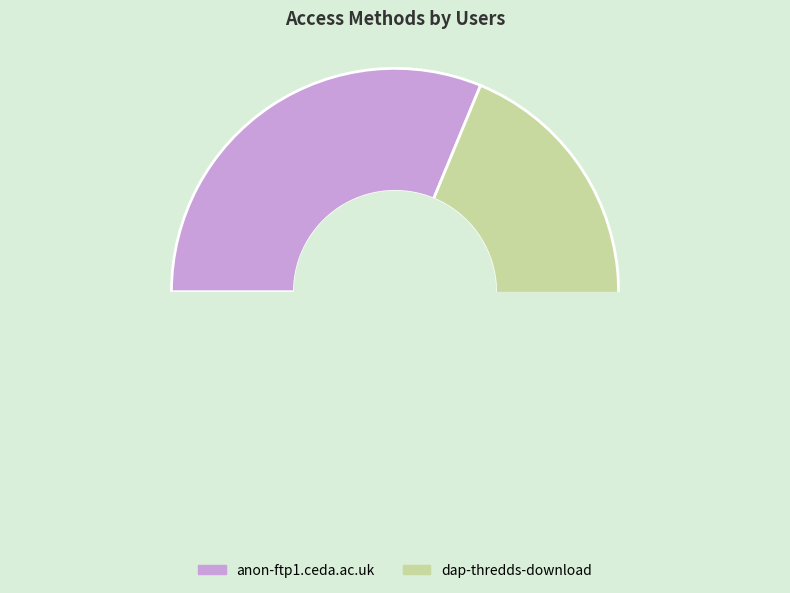

The dap-thredds-download slice represents 78% of the pie. True or false?

False